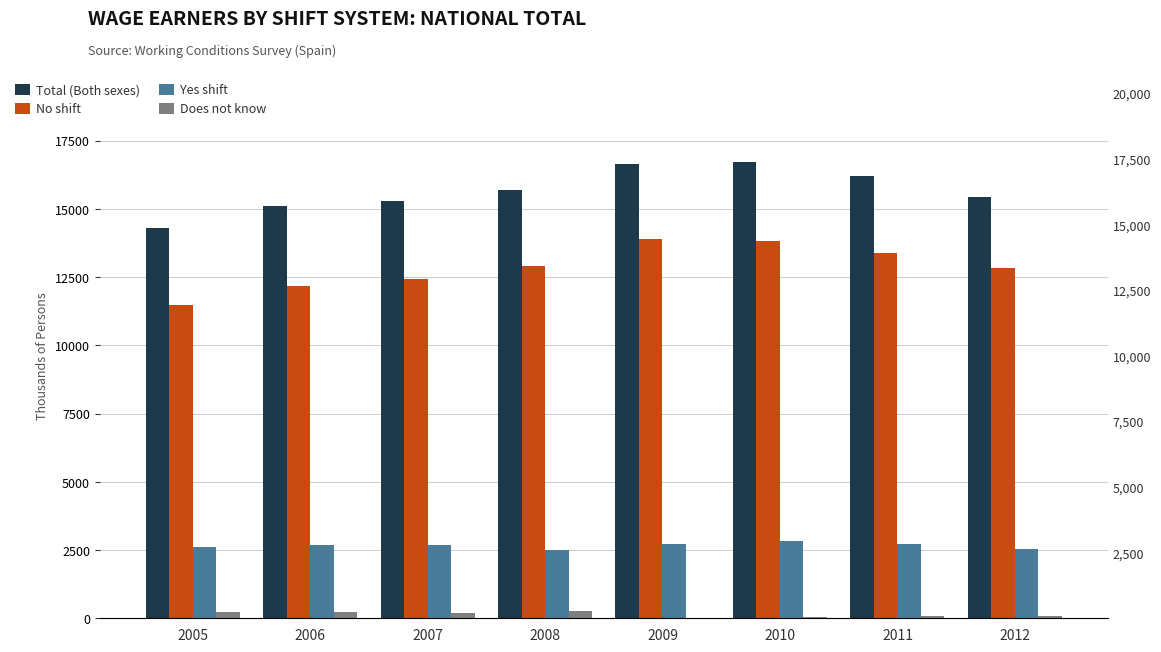

What is the sum of the Yes shift values at 2010 and 2006?

5527.9